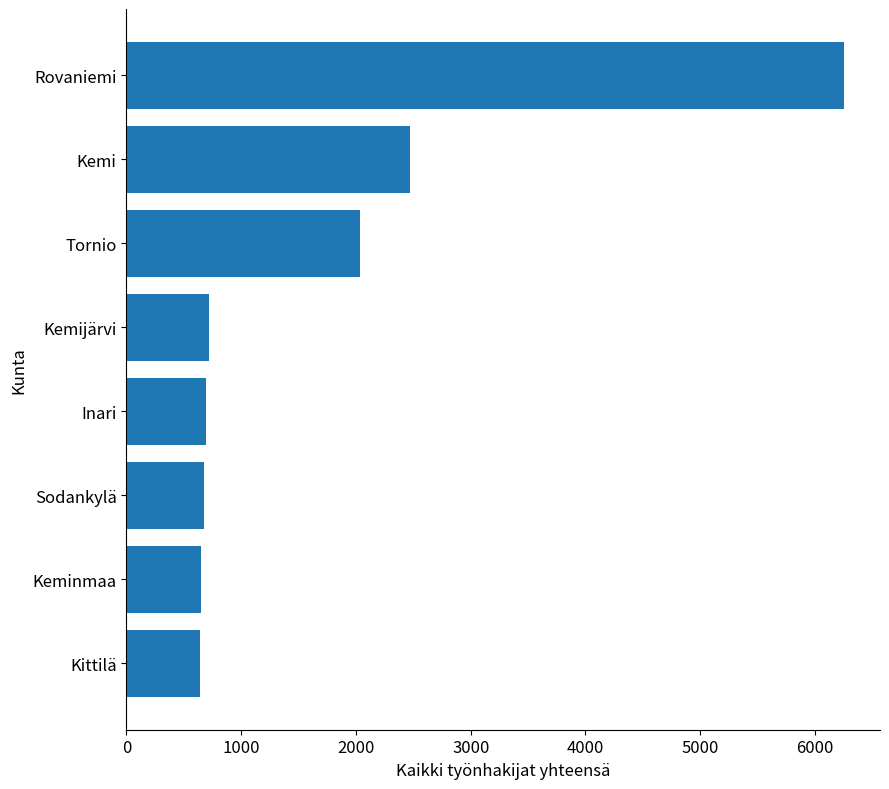

What is the ratio of the value at Kittilä to the value at Tornio?

0.3